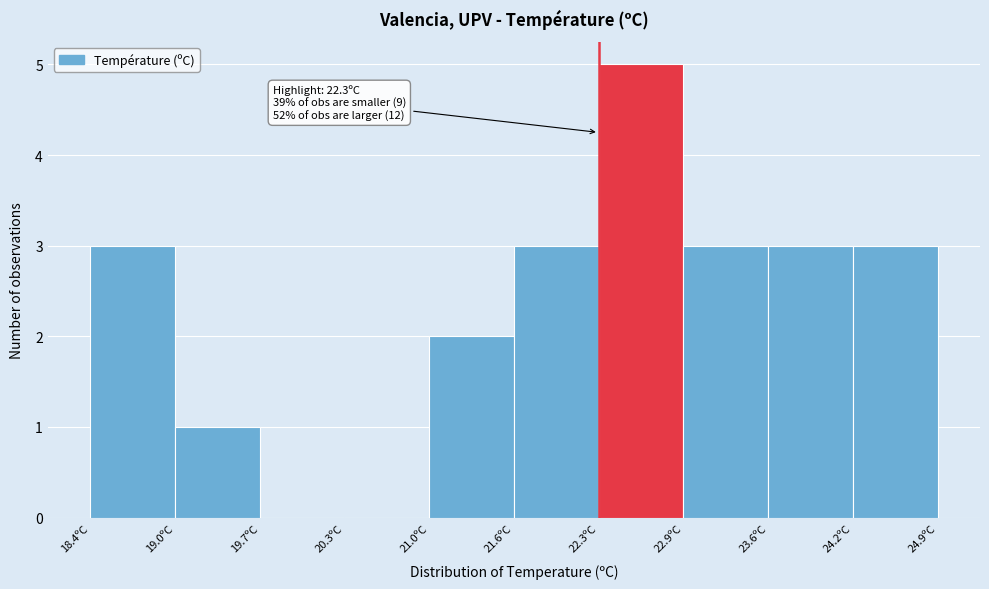

Over which range of the x-axis is the bar tallest?

22.30 to 22.95